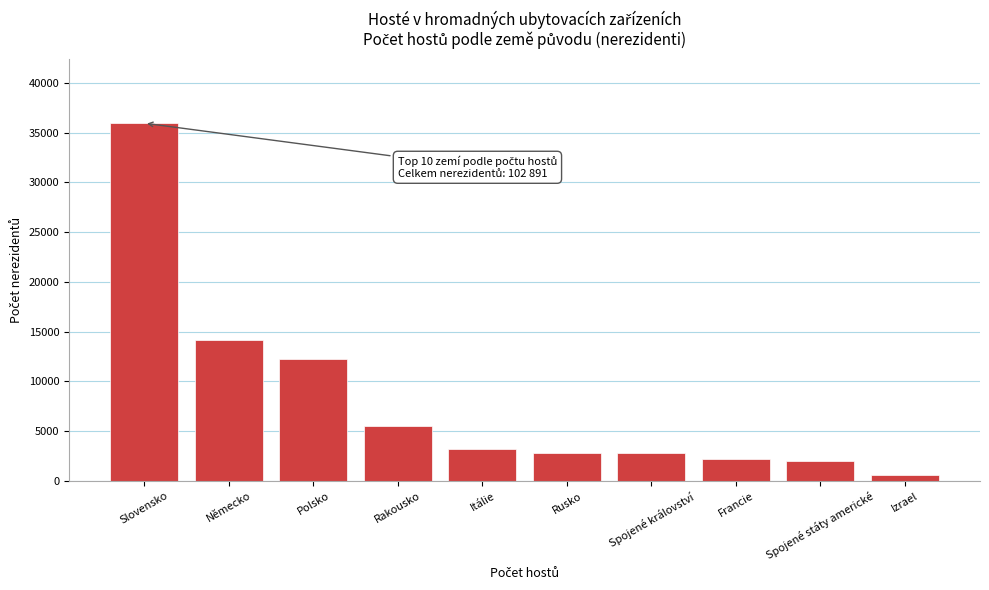

At which category does the chart reach its peak across all series?

Slovensko